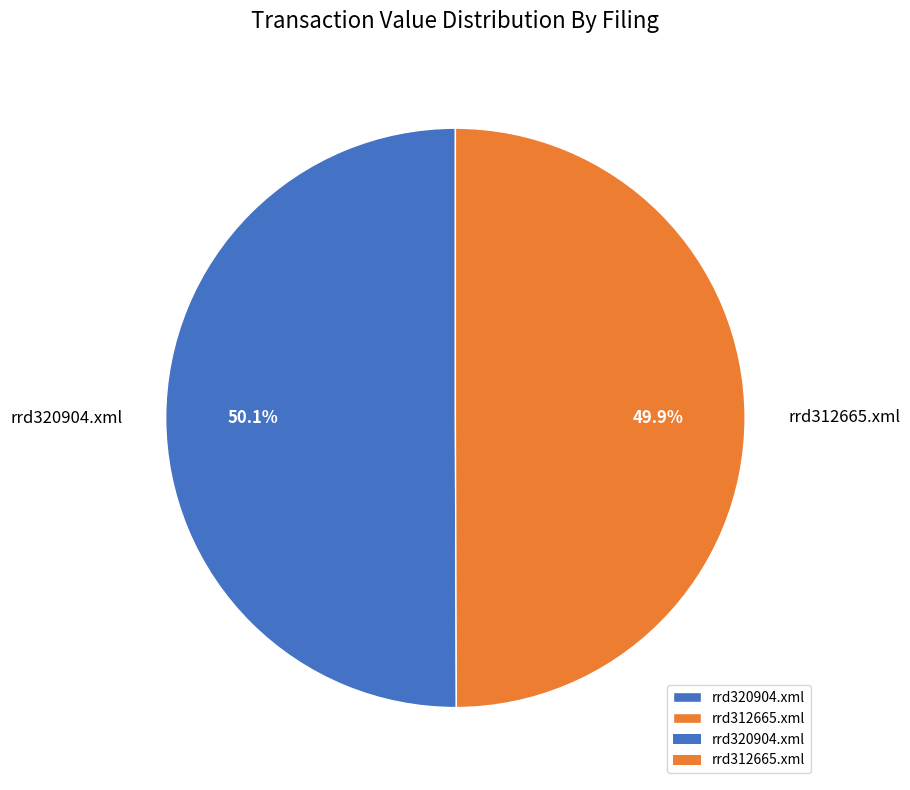

How much of the chart is everything except rrd312665.xml?

50.1%